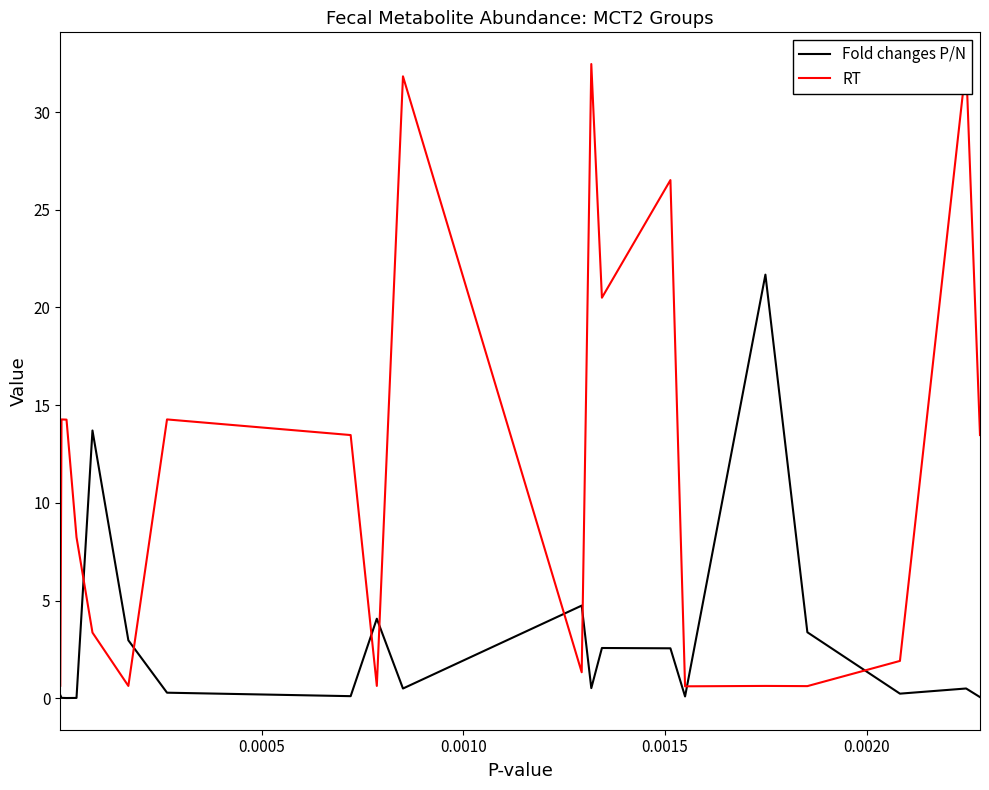

Reading left to right, list all the values displayed in this chart.

Fold changes P/N: 0.2	0.0	0.0	0.0	13.7	3.0	0.3	0.1	4.1	0.5	4.7	0.5	2.6	2.6	0.1	21.7	3.4	0.2	0.5	0.1
RT: 0.6	14.3	14.3	8.2	3.4	0.6	14.3	13.5	0.6	31.8	1.3	32.5	20.5	26.5	0.6	0.6	0.6	1.9	32.5	13.5